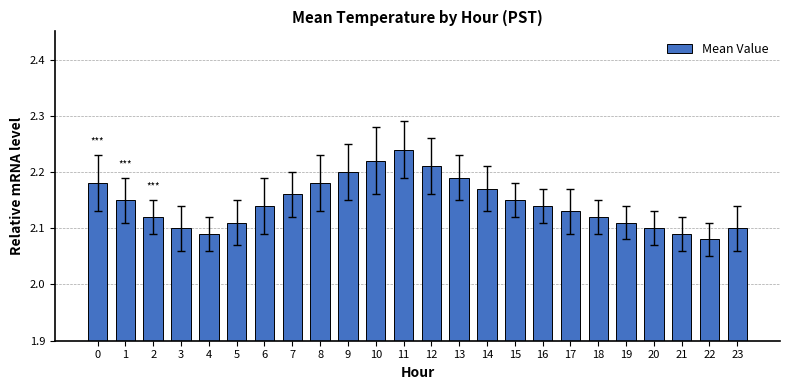

What is the sum of the values at 9 and 11?

4.4